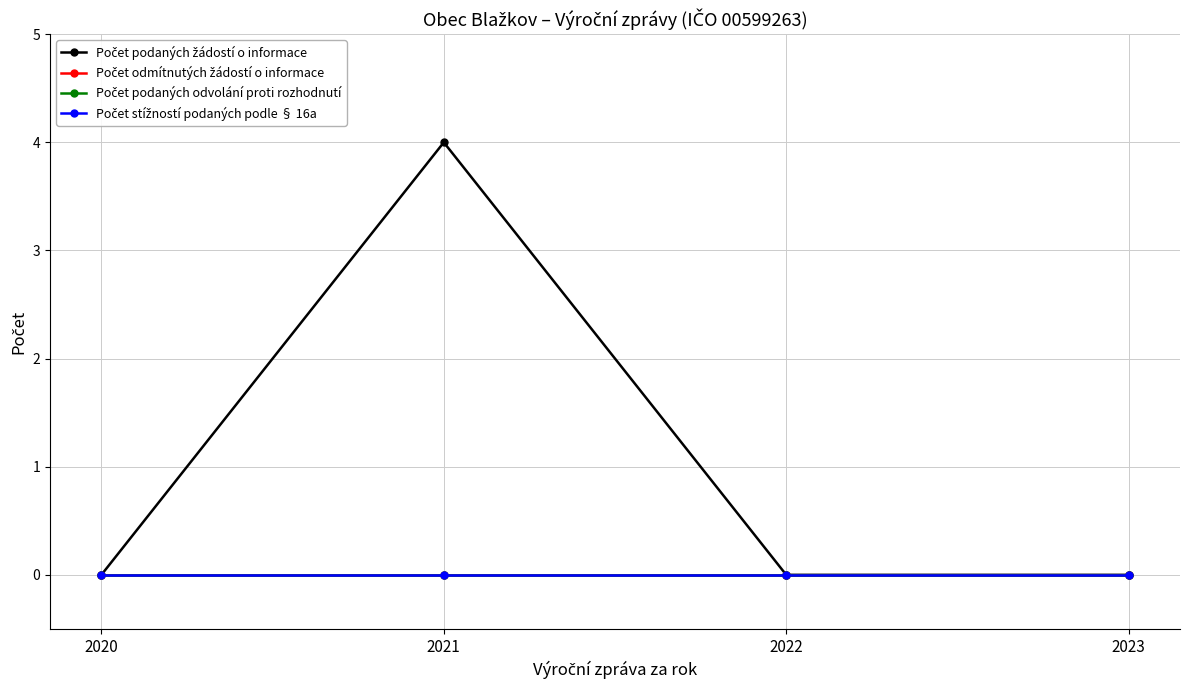

Reading left to right, extract all data points from this chart.

Počet podaných žádostí o informace: 0	4	0	0
Počet odmítnutých žádostí o informace: 0	0	0	0
Počet podaných odvolání proti rozhodnutí: 0	0	0	0
Počet stížností podaných podle § 16a: 0	0	0	0